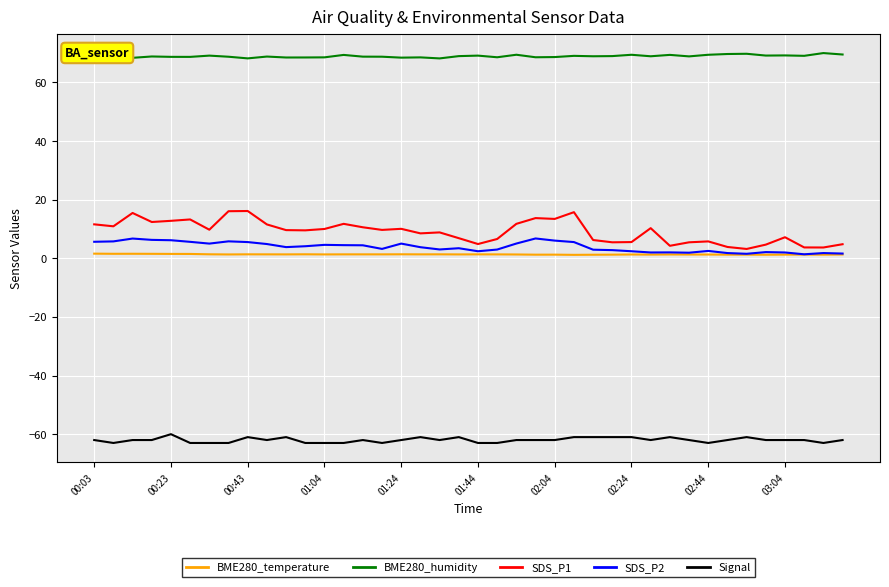

True or false: BME280_temperature and SDS_P1 intersect in this chart.

False